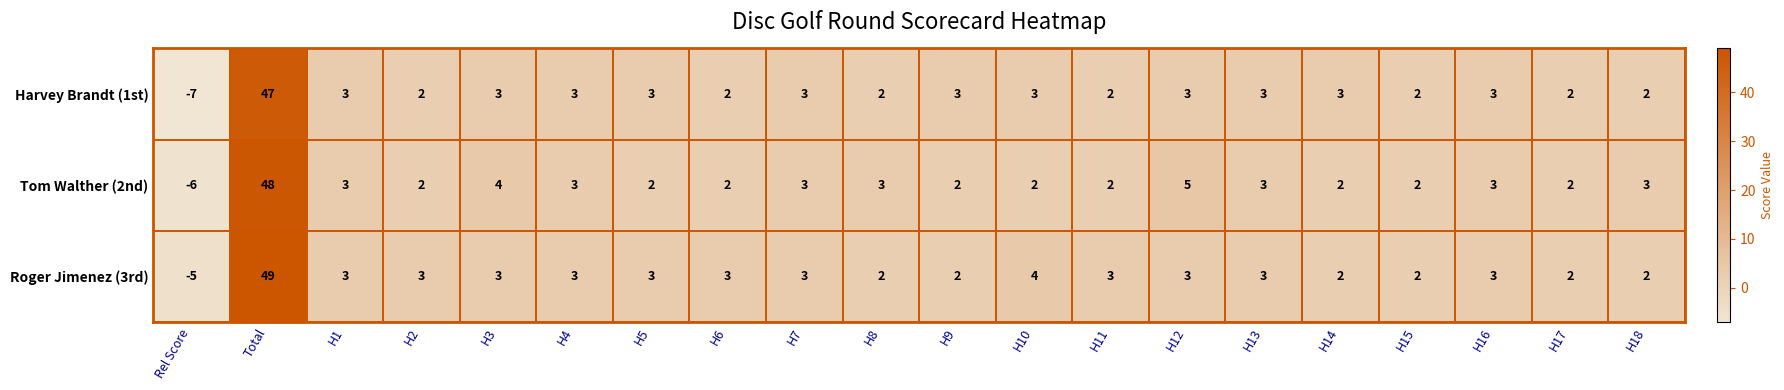

What is the sum of the Tom Walther (2nd) values at H5 and H9?

4